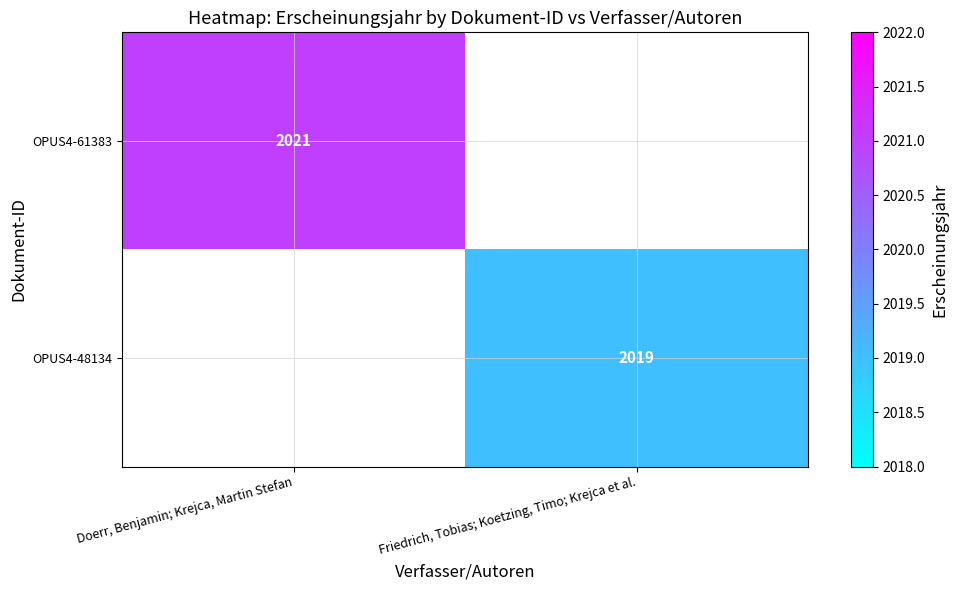

At how many categories does at least one series exceed 2019?

1